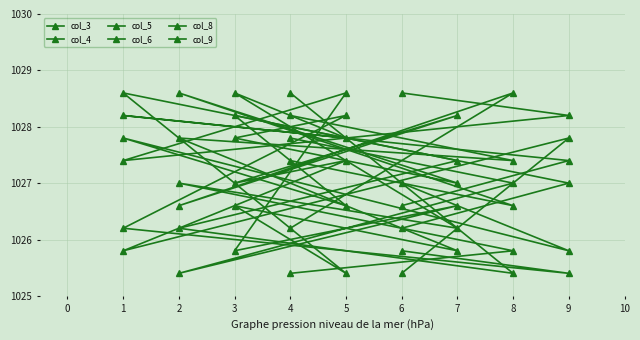

What is the value of the col_4 point at the 2nd from the left?

1025.8